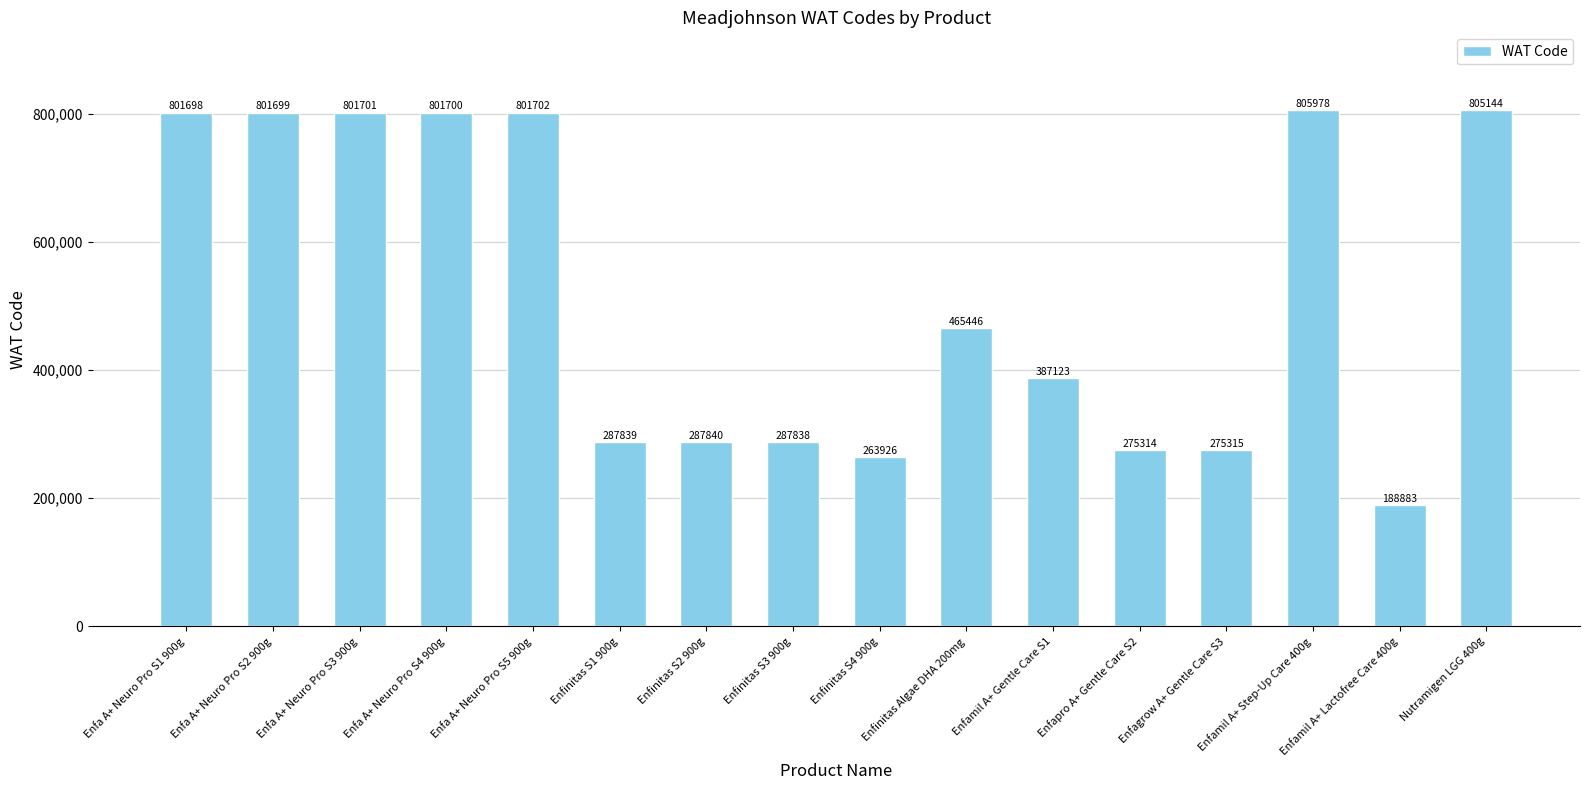

Which category has the lowest value across all series?

Enfamil A+ Lactofree Care 400g